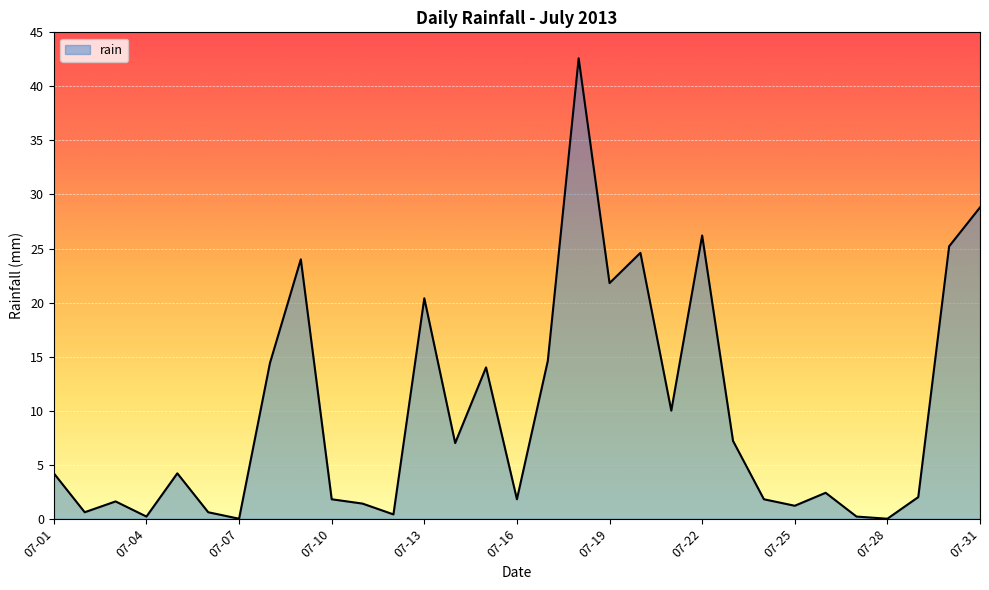

What is the greatest value displayed?

42.6